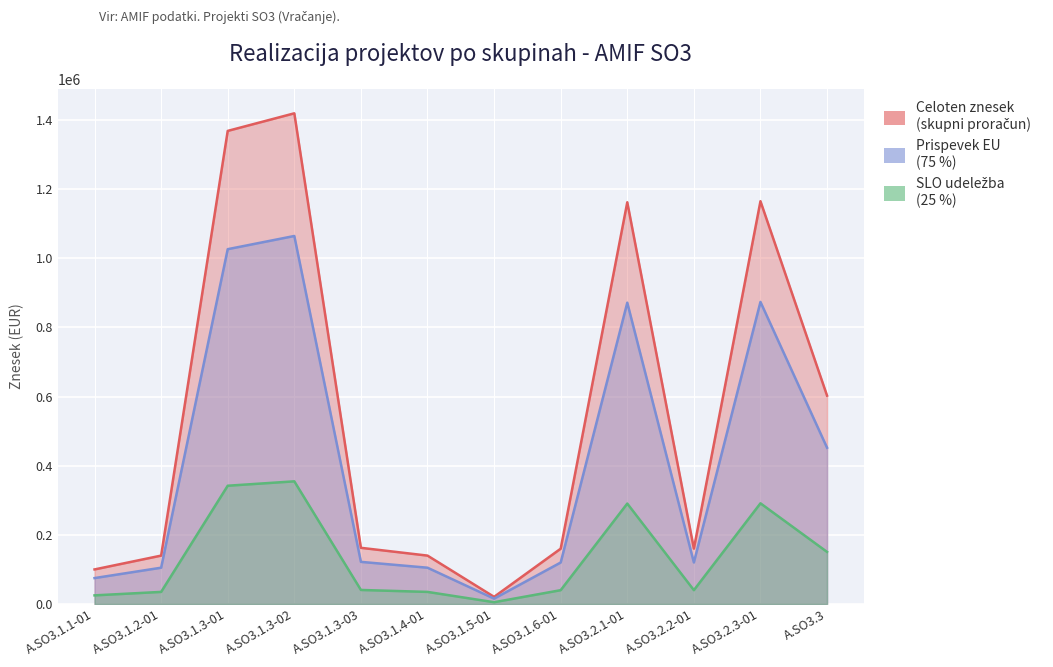

What is the approximate value of Celoten znesek at A.SO3.1.3-03?

162526.1